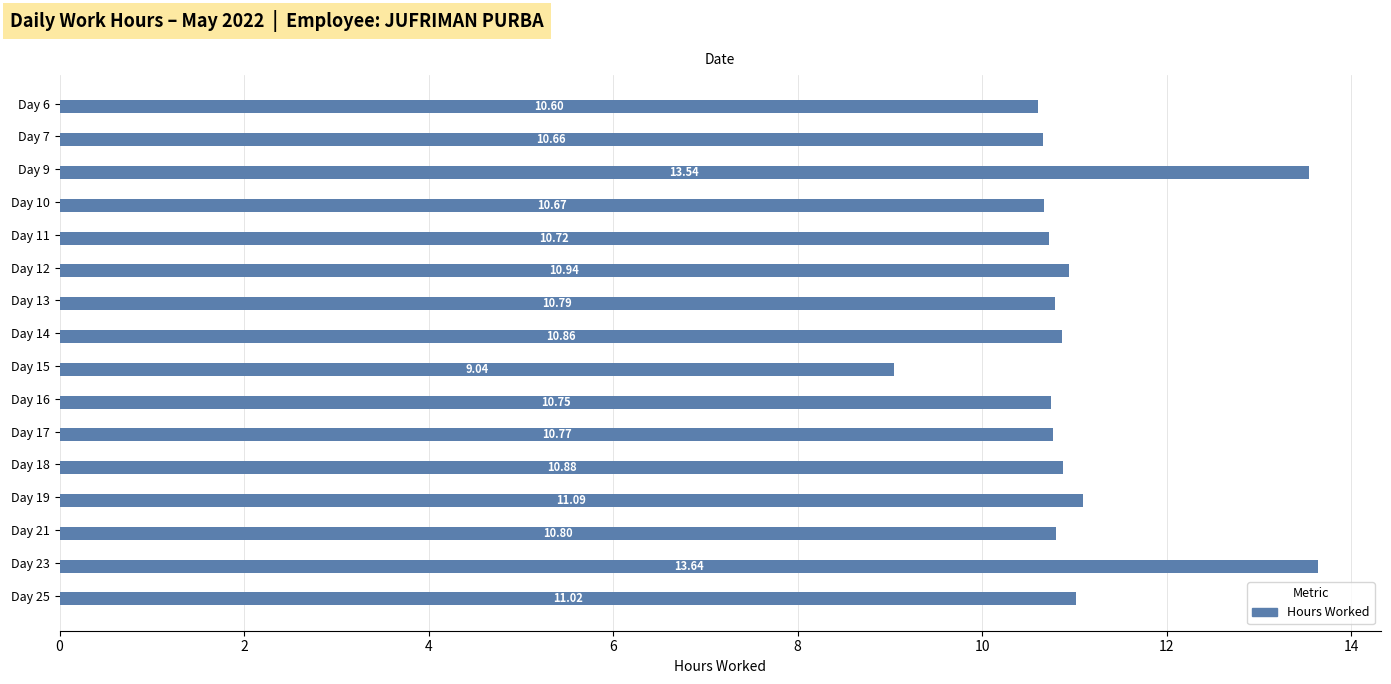

What is the sum of all values?

176.8